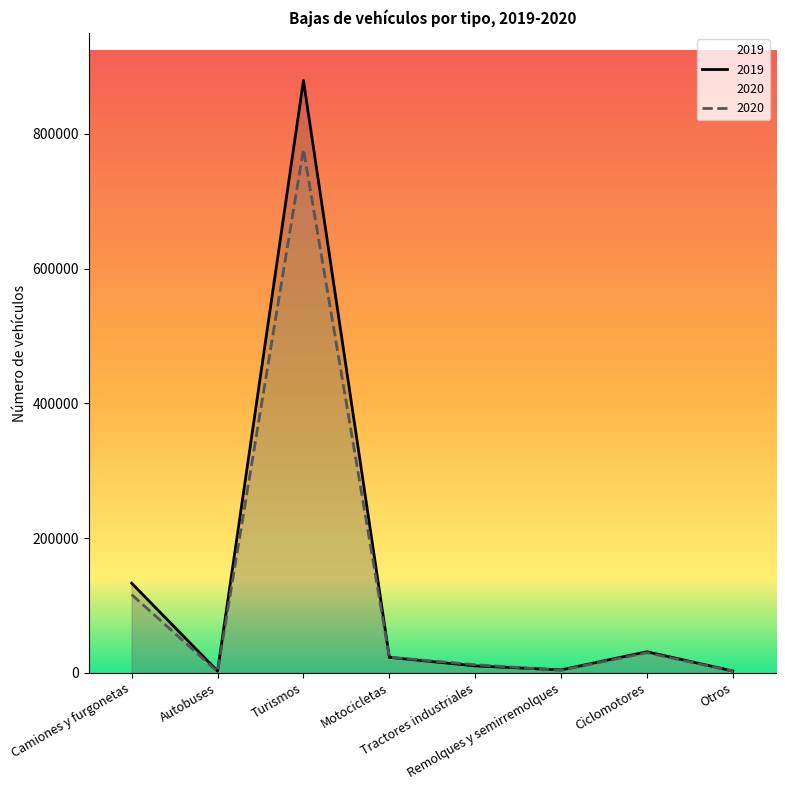

Which category has the highest value across all series?

Turismos